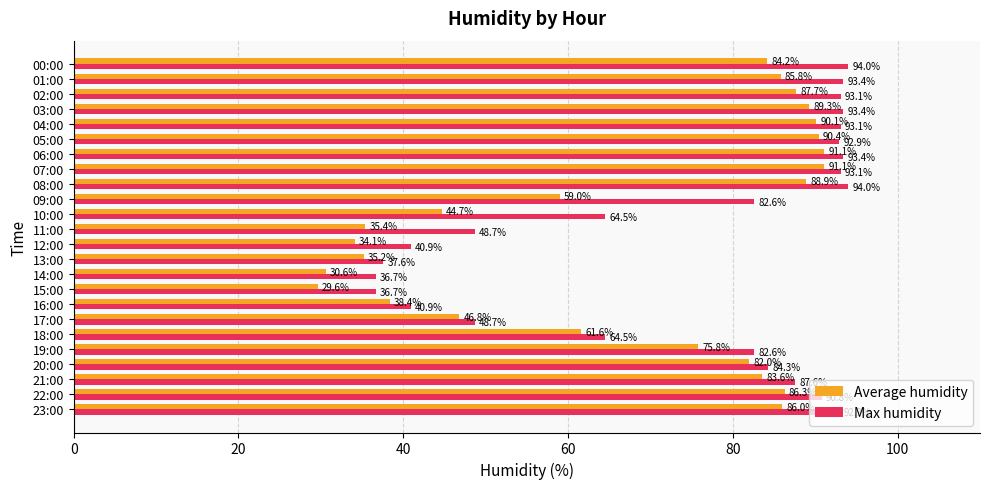

The Average humidity series shows 29.6 at 15:00. True or false?

True